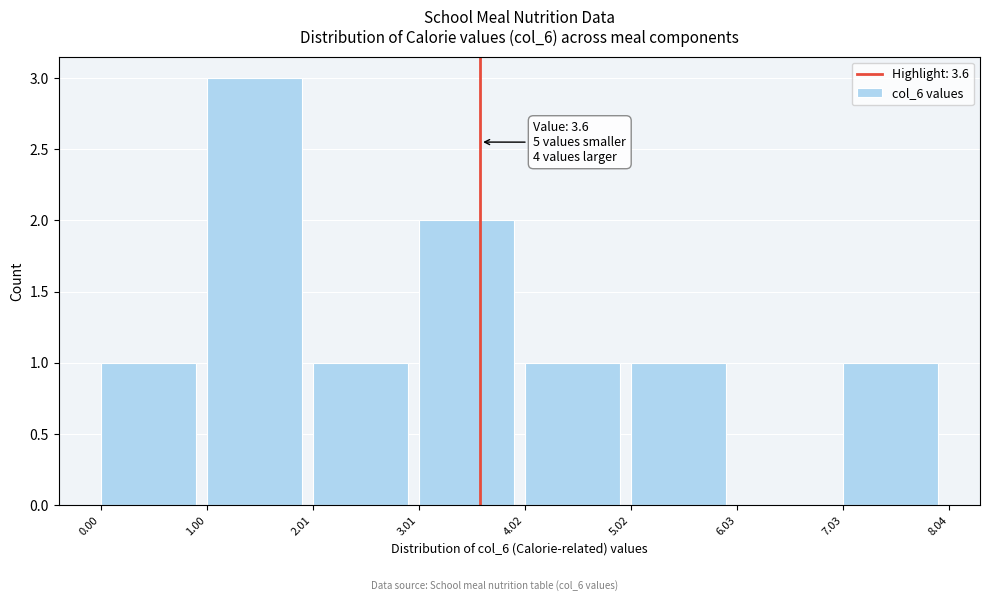

Which range on the x-axis has the tallest bar?

1.00 to 2.01